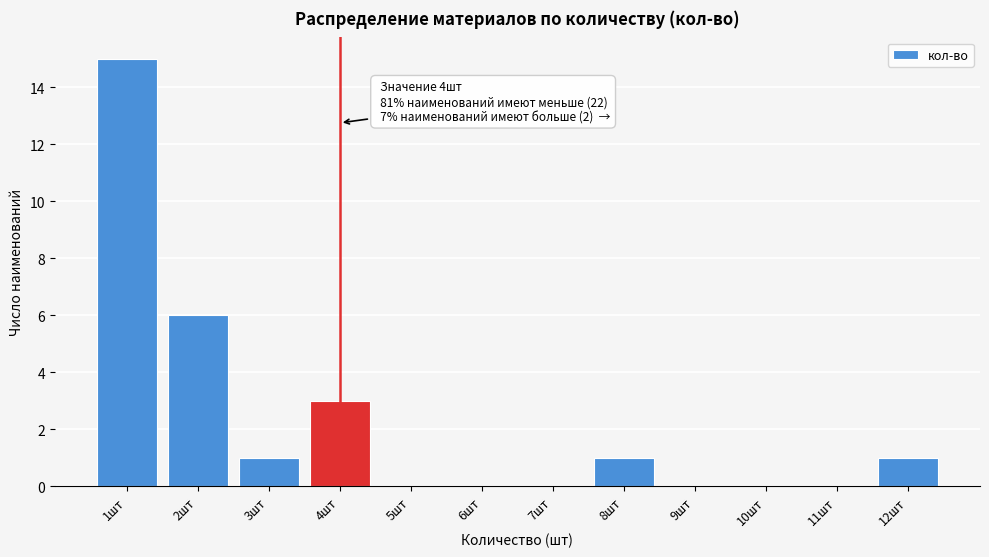

Reading left to right, list all the values displayed in this chart.

1шт=15	2шт=6	3шт=1	4шт=3	5шт=0	6шт=0	7шт=0	8шт=1	9шт=0	10шт=0	11шт=0	12шт=1